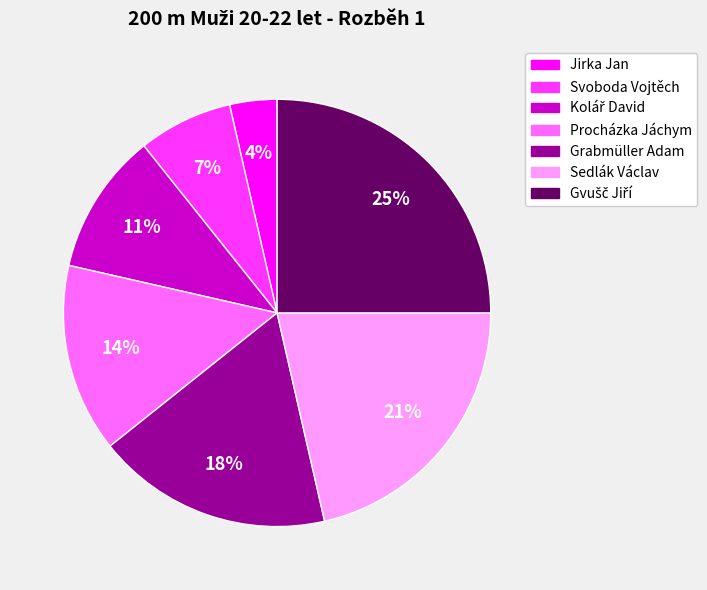

What is the ratio of the value at Sedlák Václav to the value at Grabmüller Adam?

1.2